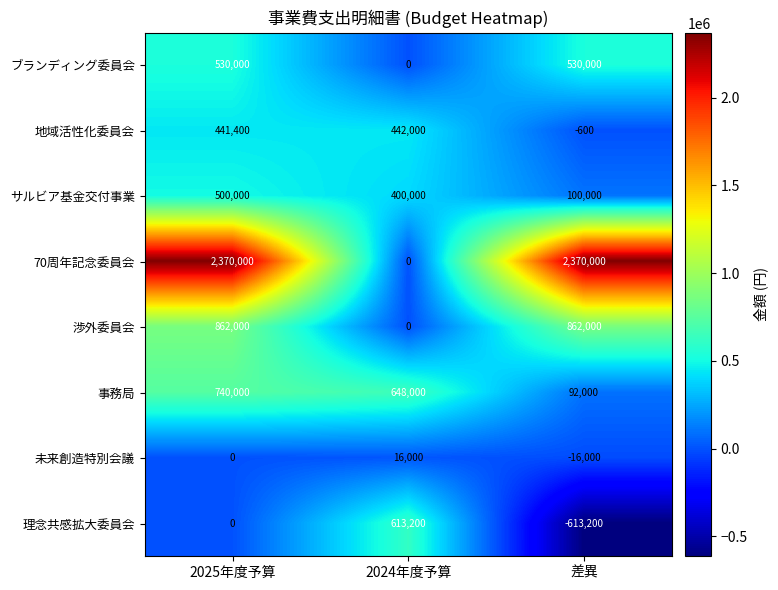

What is the difference between the maximum and minimum values in the 70周年記念委員会 series?

2370000